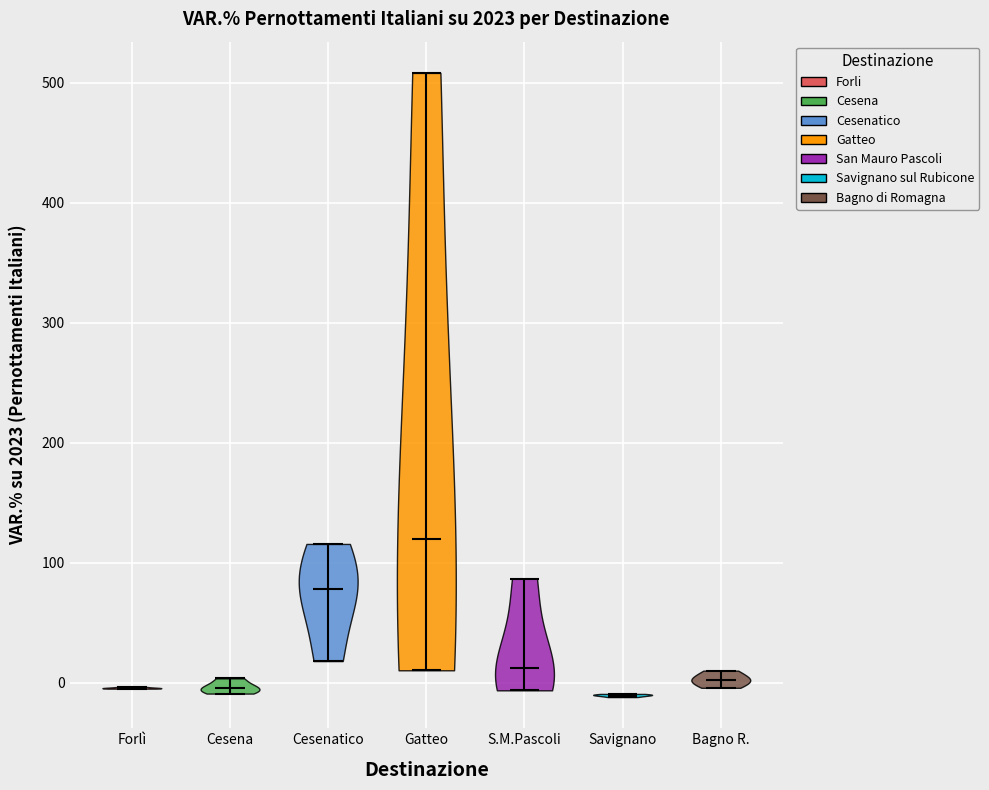

Reading left to right, read every violin against the y-axis: where its median line is, and the lowest and highest points it reaches. The values are not printed on the chart, so give them approximately, as read against the axis.

Forlì: median line 0, lowest point 0, highest point 0
Cesena: median line 0, lowest point -10, highest point 0
Cesenatico: median line 80, lowest point 20, highest point 120
Gatteo: median line 120, lowest point 10, highest point 510
S.M.Pascoli: median line 10, lowest point -10, highest point 90
Savignano: median line -10, lowest point -10, highest point -10
Bagno R.: median line 0, lowest point 0, highest point 10